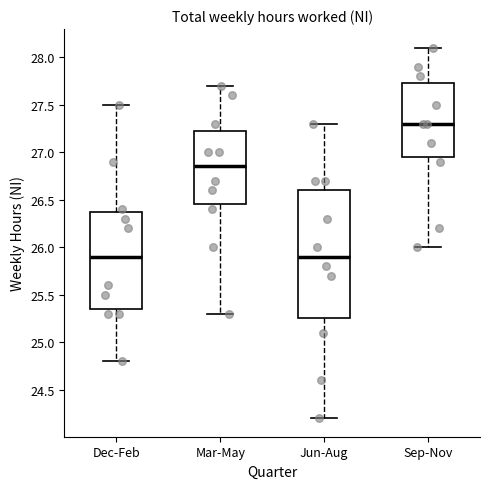

Reading left to right, read every box against the y-axis: the position of its median line, the range the box covers, and the ends of its whiskers. The values are not printed on the chart, so give them approximately, as read against the axis.

Dec-Feb: median 25.90, box 25.35 to 26.40, whiskers 24.80 to 27.50
Mar-May: median 26.85, box 26.45 to 27.25, whiskers 25.30 to 27.70
Jun-Aug: median 25.90, box 25.25 to 26.60, whiskers 24.20 to 27.30
Sep-Nov: median 27.30, box 26.95 to 27.75, whiskers 26.00 to 28.10